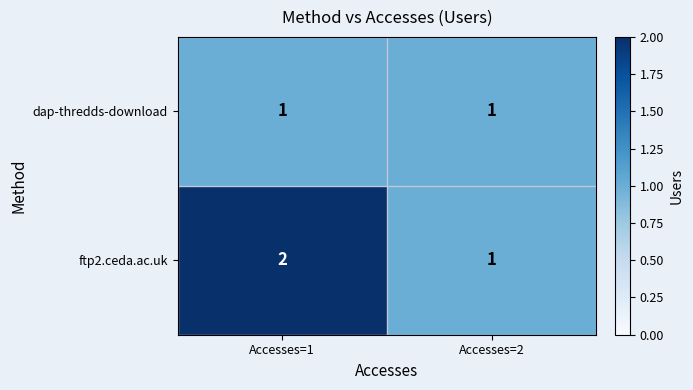

Rank the series by their maximum value, from lowest to highest.

dap-thredds-download, ftp2.ceda.ac.uk